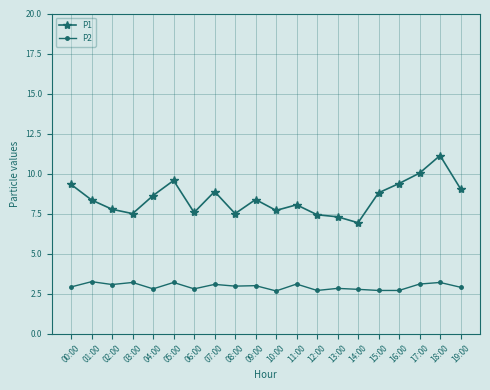

Read the P1 value at 07:00.

8.9